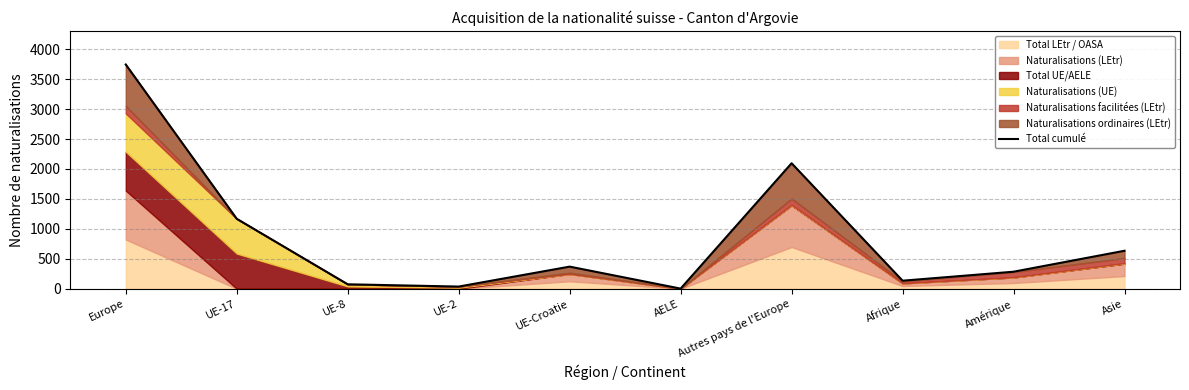

What is the difference between the values at Afrique and Asie?

500